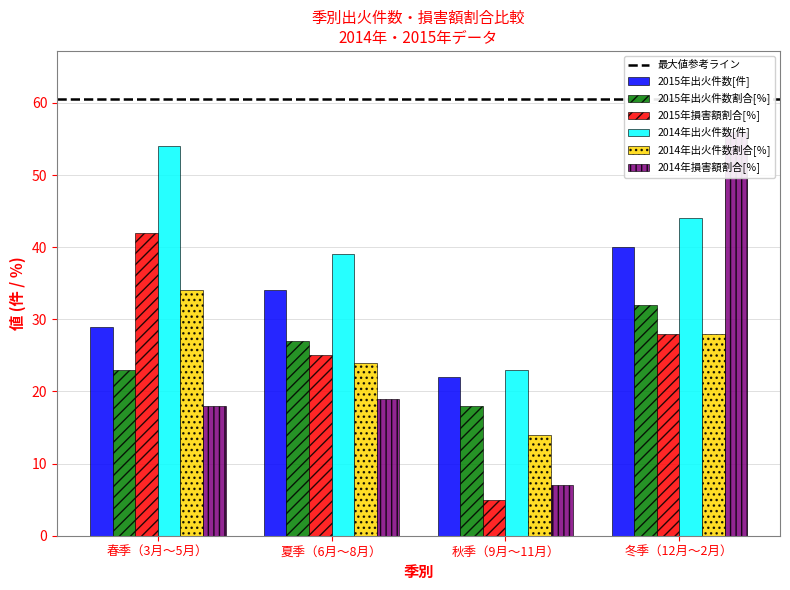

What is the difference between the 2014年出火件数[件] values at 秋季（9月～11月） and 冬季（12月～2月）?

21